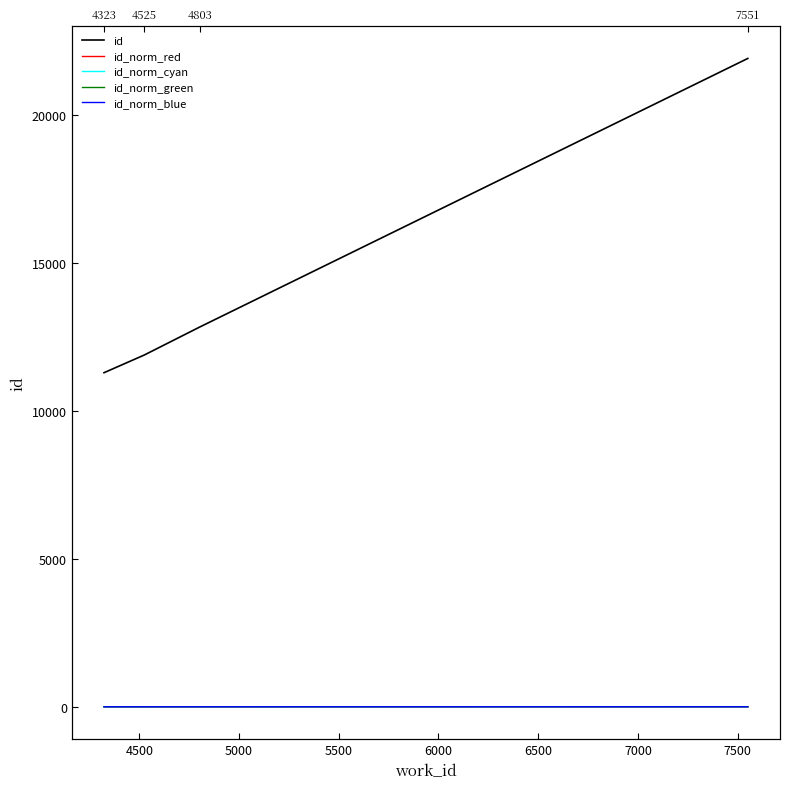

What is the greatest value displayed?

21910.0